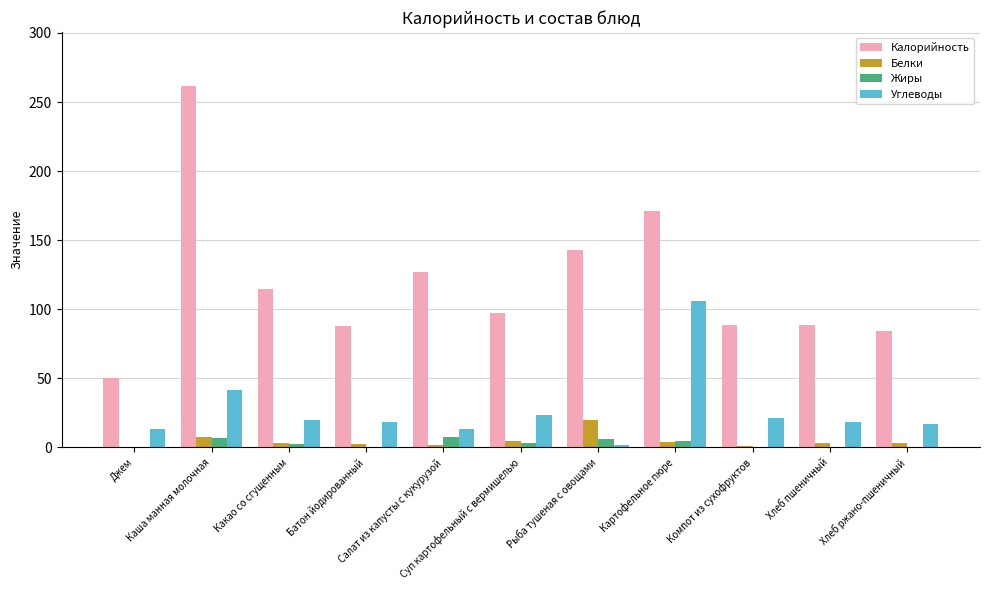

What is the highest value of the Углеводы series?

106.1